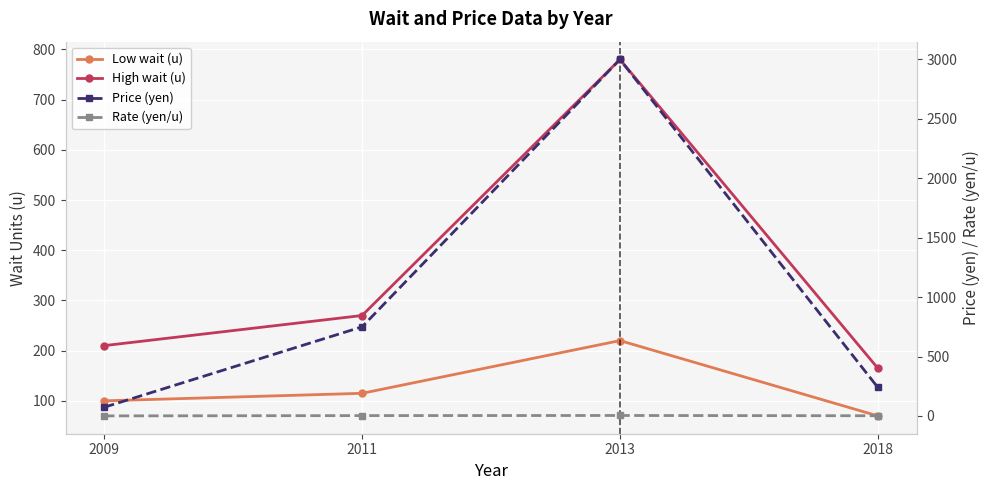

How many data points in Low wait (u) are above 115?

1